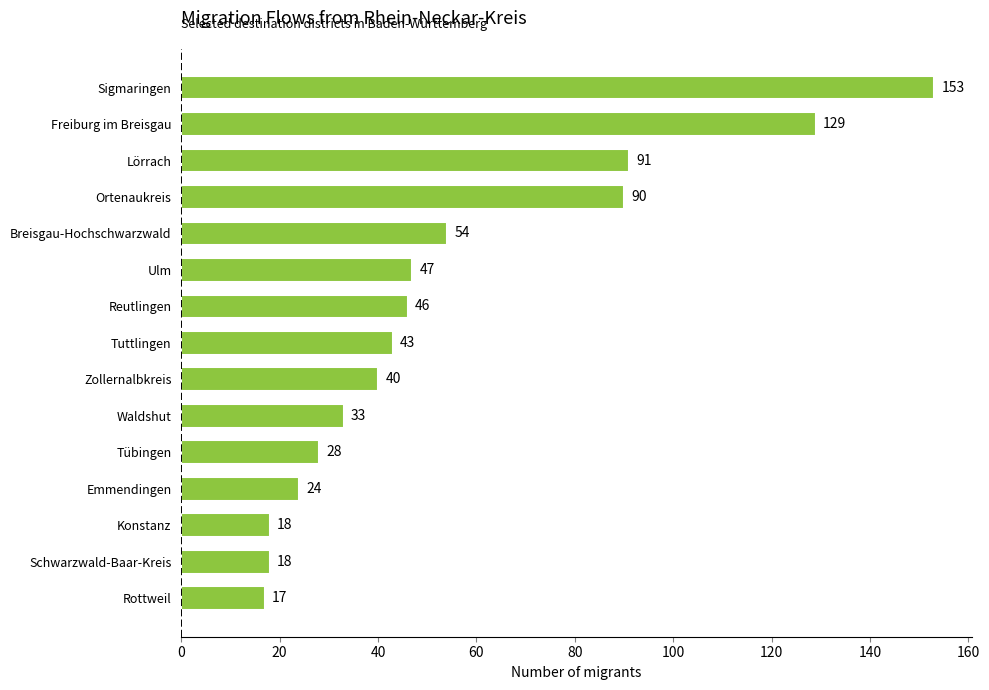

What is the minimum value shown in the chart?

17